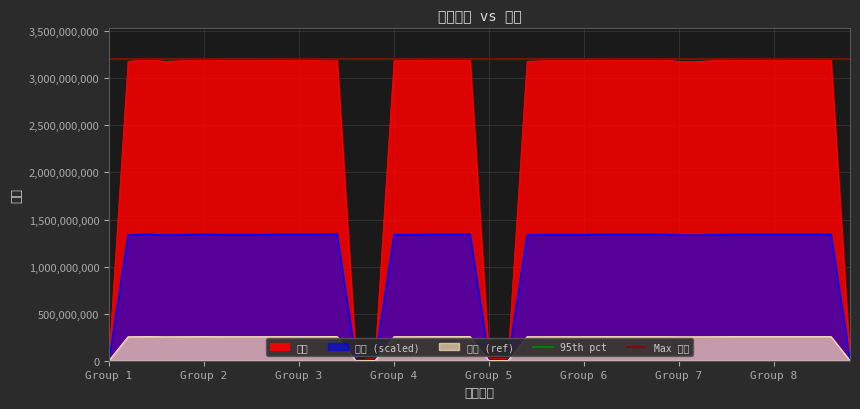

Does the chart have visible grid lines?

Yes